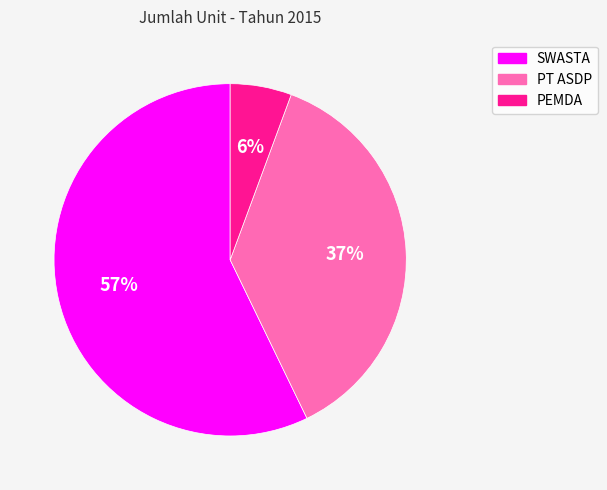

Which has a higher value, SWASTA or PEMDA?

SWASTA